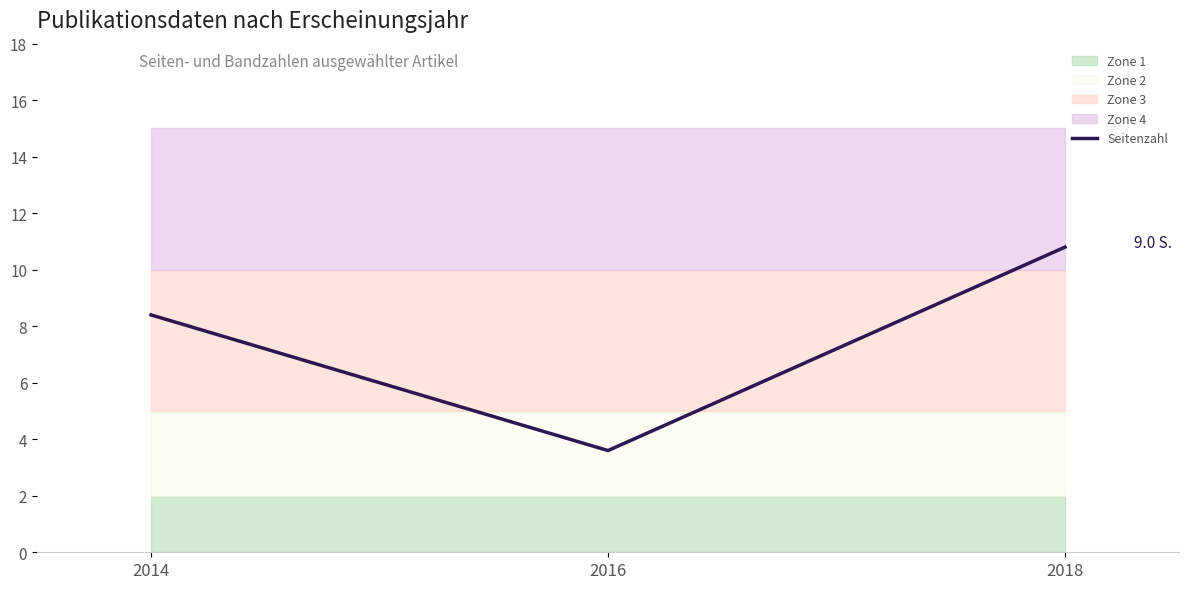

Does the chart display data point markers on the line(s)?

No